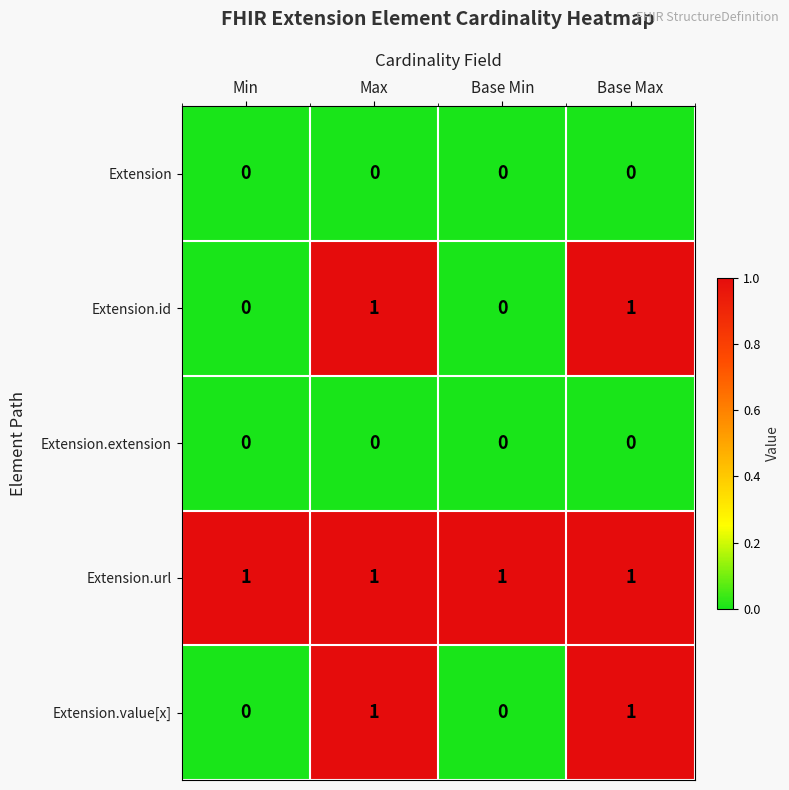

What is the greatest value displayed?

1